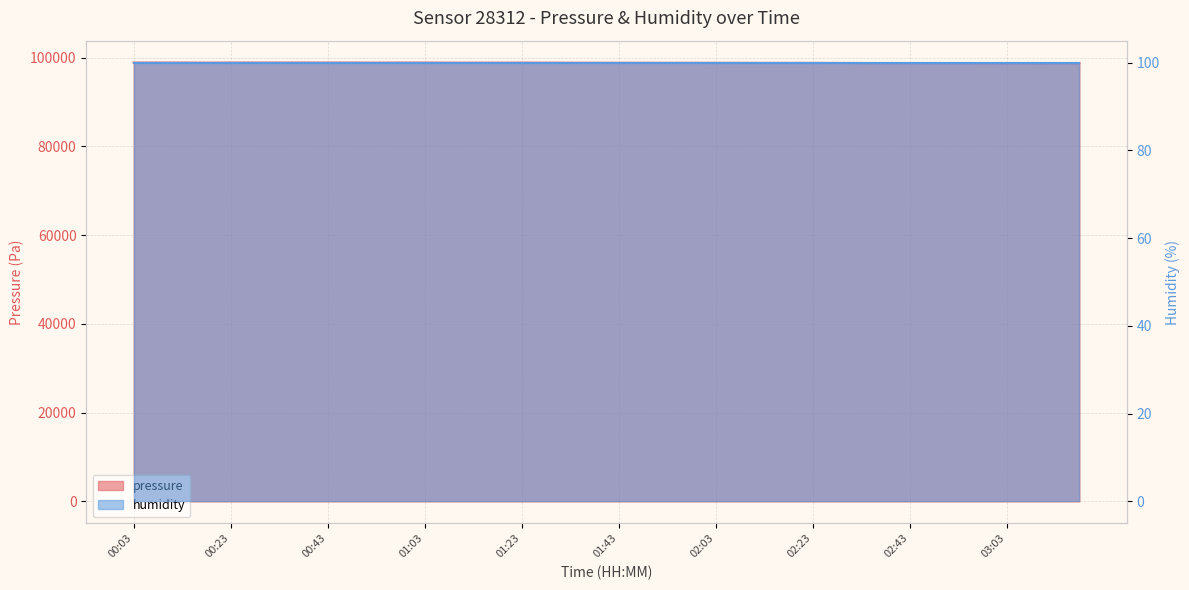

At which category does the chart reach its minimum across all series?

03:08